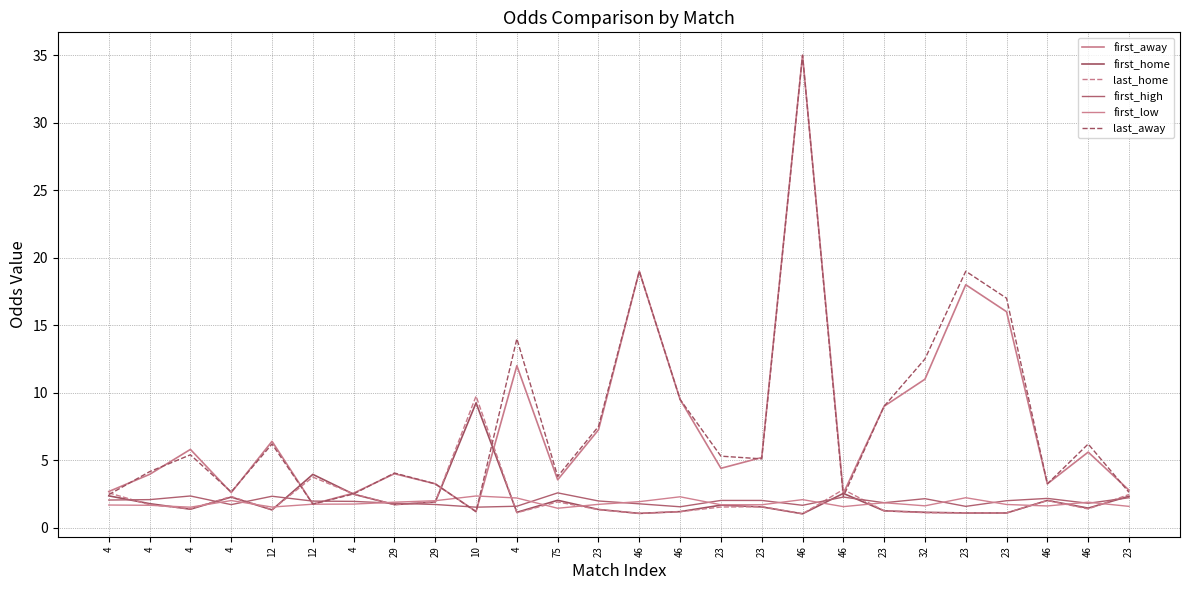

Which series changed the most between 23 and 23?

last_away